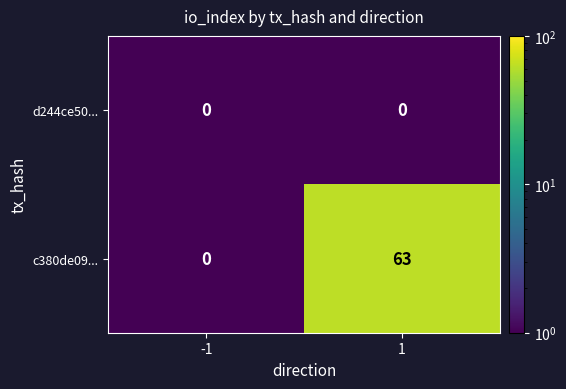

The d244ce50... series shows 0 at 1. True or false?

True